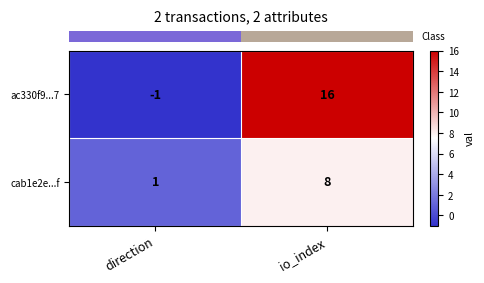

What value does the ac330f9...7 series have at io_index?

16